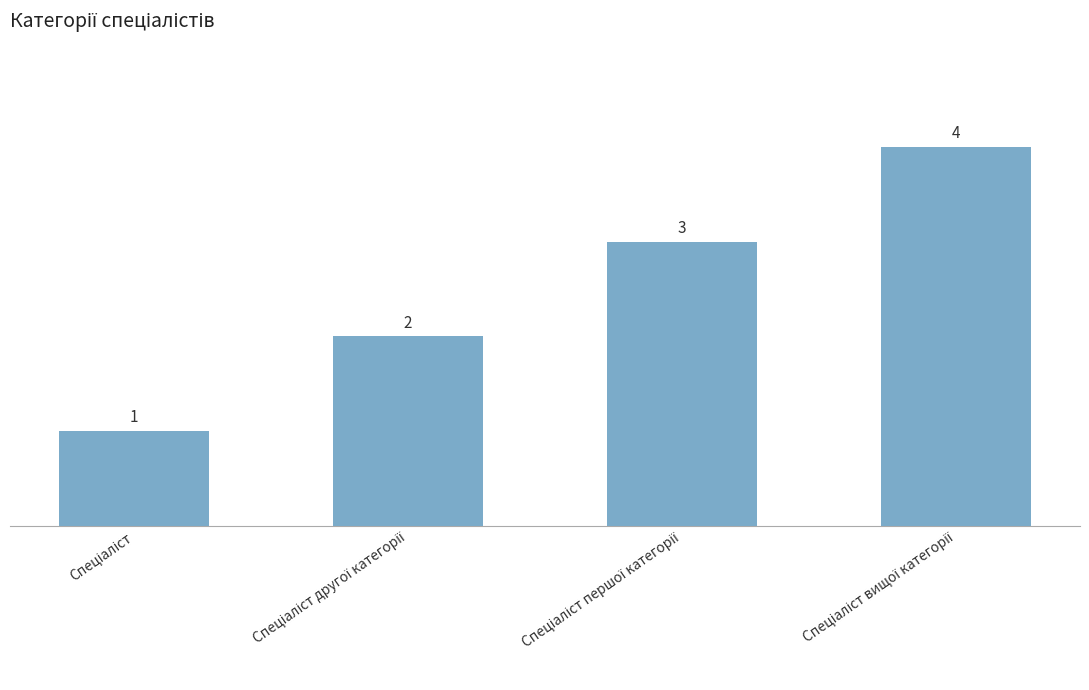

What is the greatest value displayed?

4